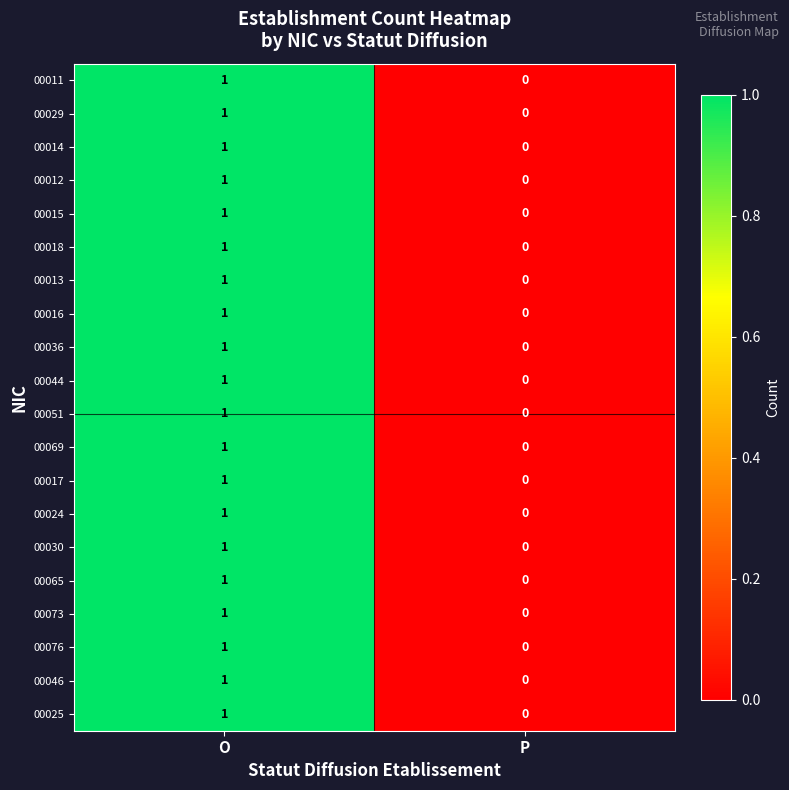

Is it true that 00015 equals 1 at O?

True